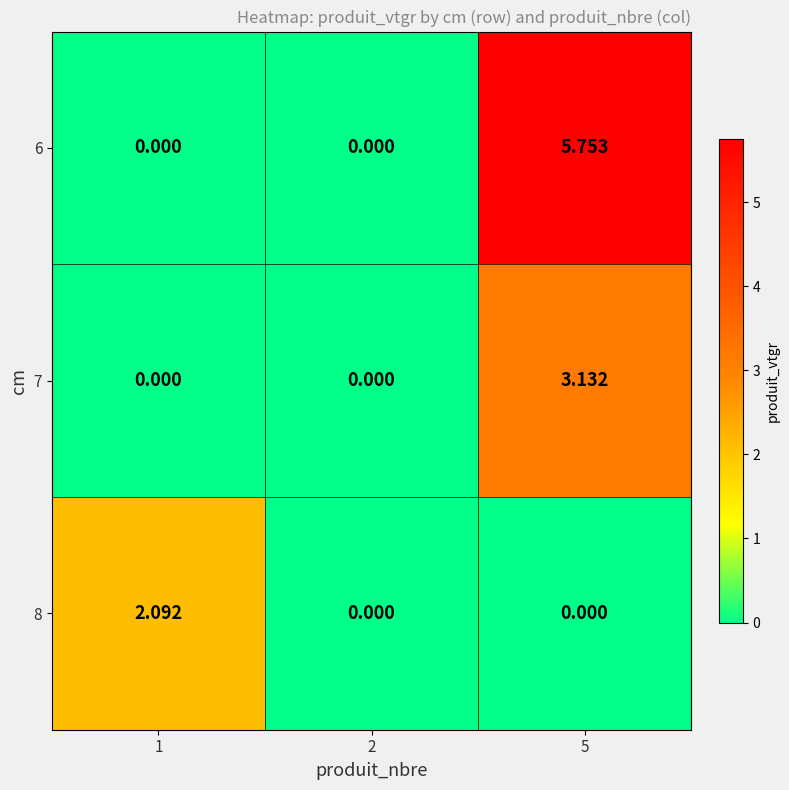

How many data points in 8 are above 0?

1